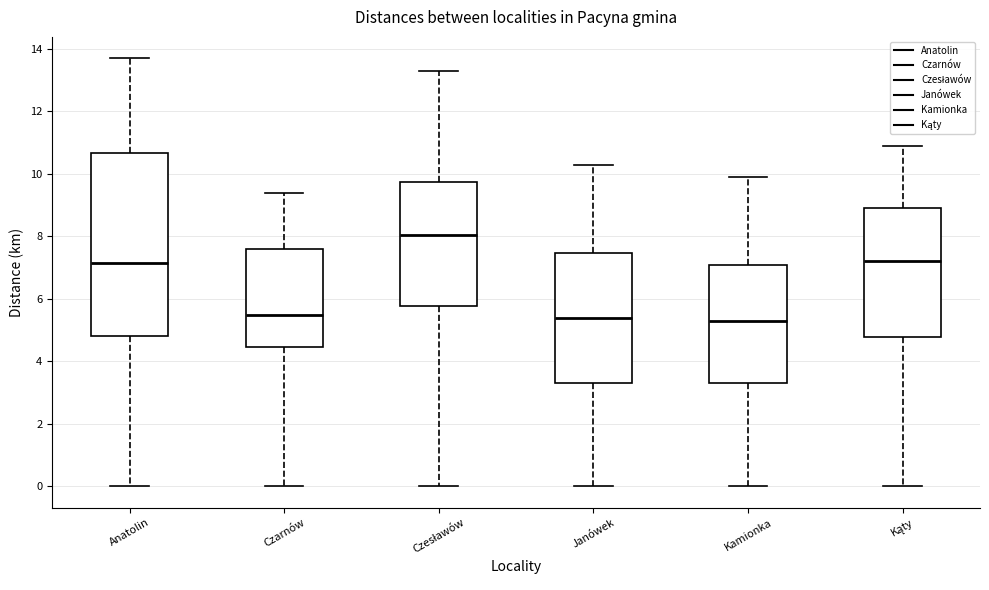

Which box has the highest median line?

Czesławów